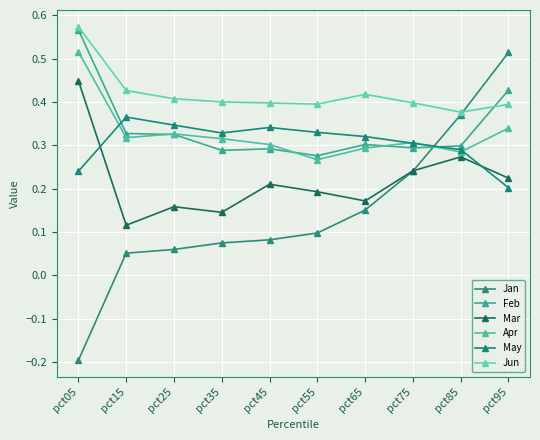

Which series has the largest range (max minus min)?

Jan